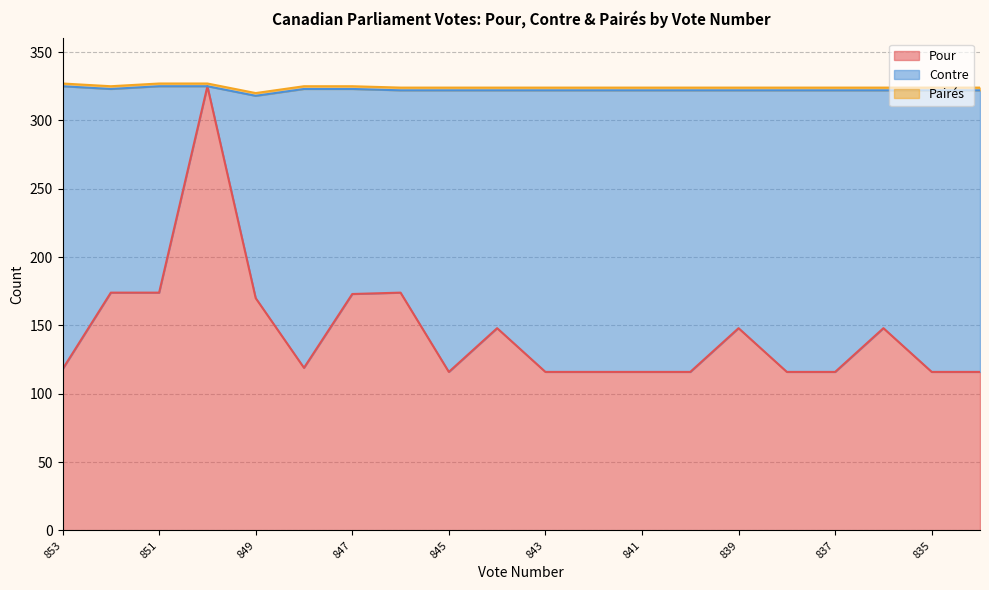

The value of Contre at 843 is 206. True or false?

True